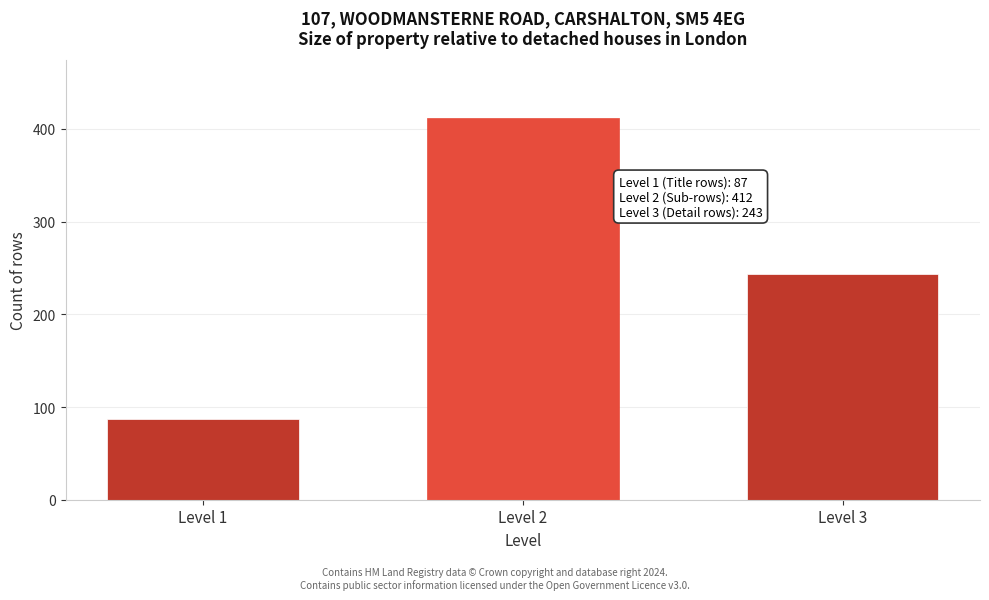

Reading left to right, transcribe all the data shown in this chart.

87	412	243